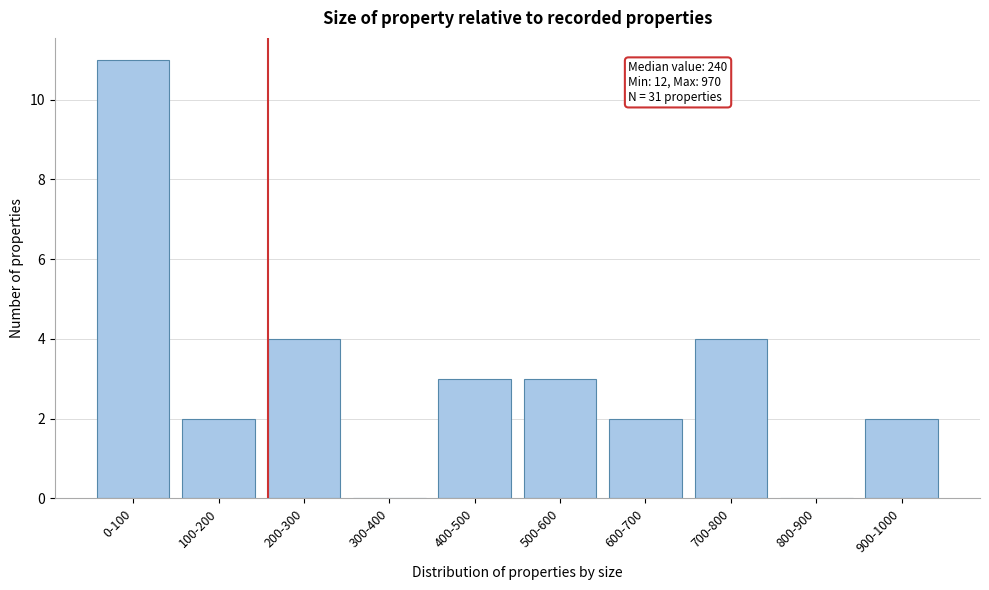

Reading right to left, transcribe all the data shown in this chart.

900-1000=2	800-900=0	700-800=4	600-700=2	500-600=3	400-500=3	300-400=0	200-300=4	100-200=2	0-100=11